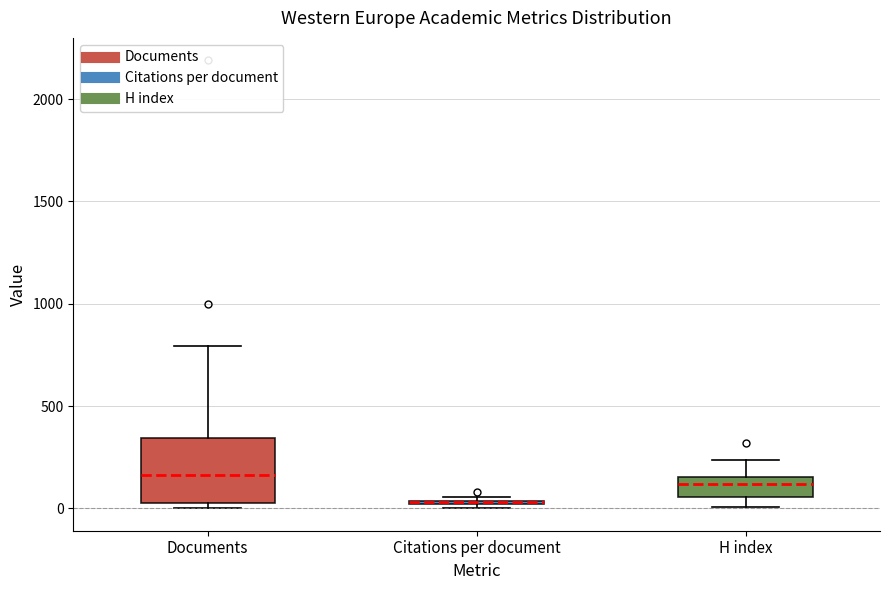

Where is the lower edge of the box for Citations per document on the y-axis? The values are not printed on the chart, so give them approximately, as read against the axis.

0